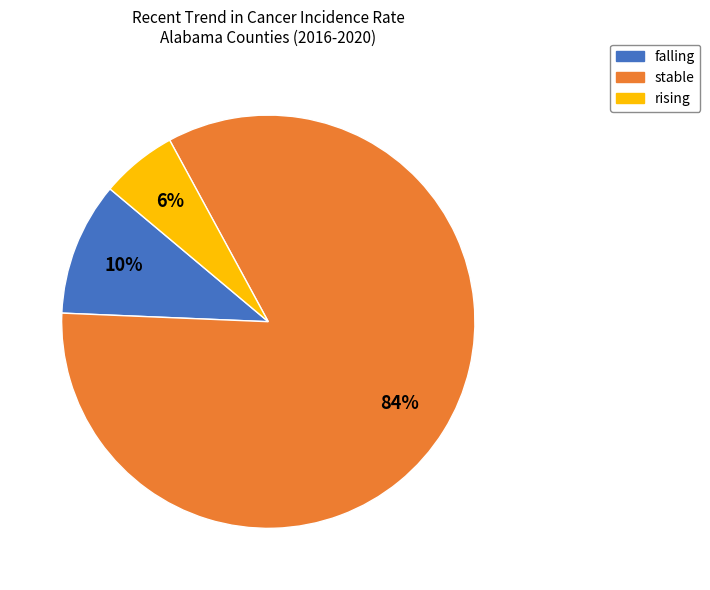

Between stable and falling, which is larger?

stable